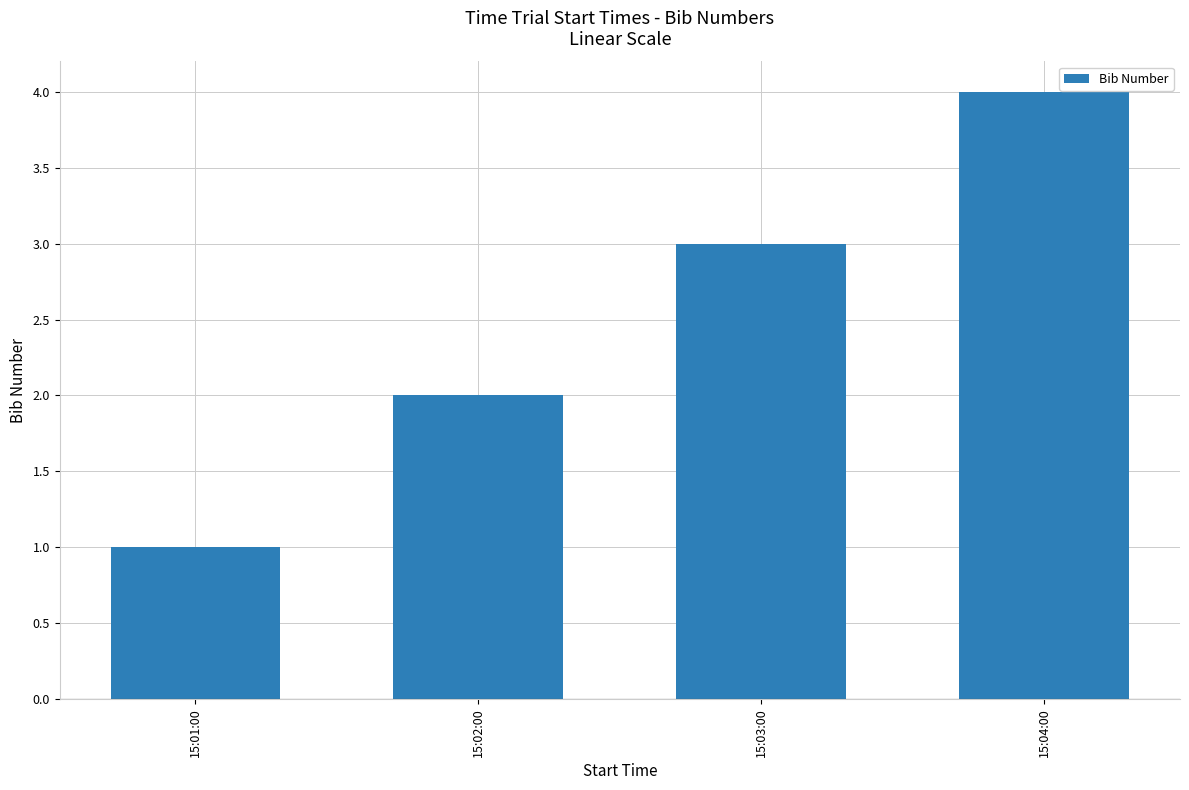

Reading left to right, transcribe all the data shown in this chart.

15:01:00=1	15:02:00=2	15:03:00=3	15:04:00=4